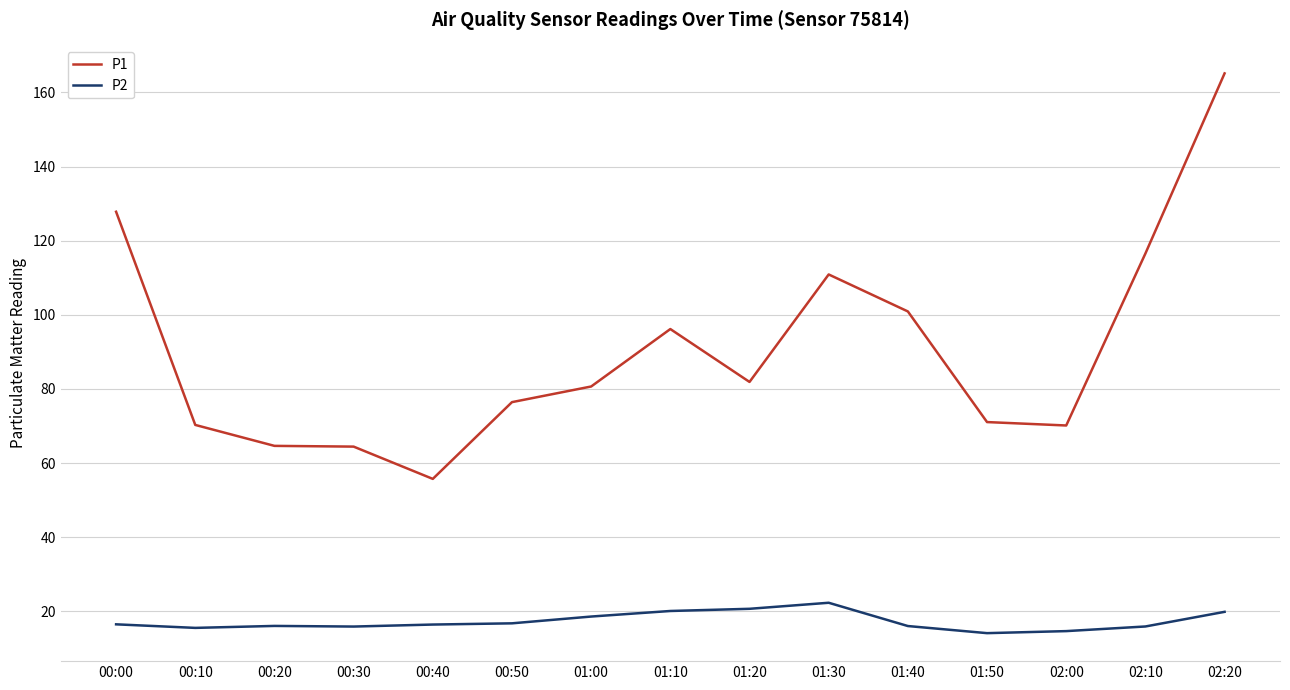

What are all the series names shown in the legend?

P1, P2